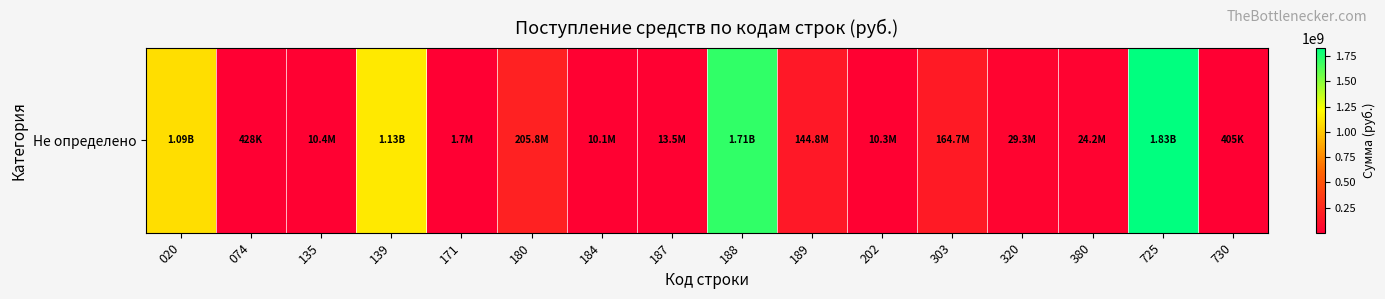

List the labels in order of value, largest first.

725, 188, 139, 020, 180, 303, 189, 320, 380, 187, 135, 202, 184, 171, 074, 730